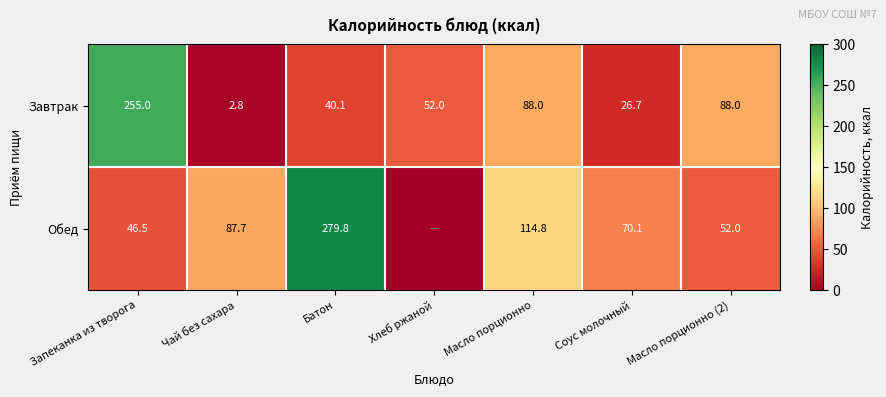

True or false: Обед has a value of 279.8 at Батон.

True